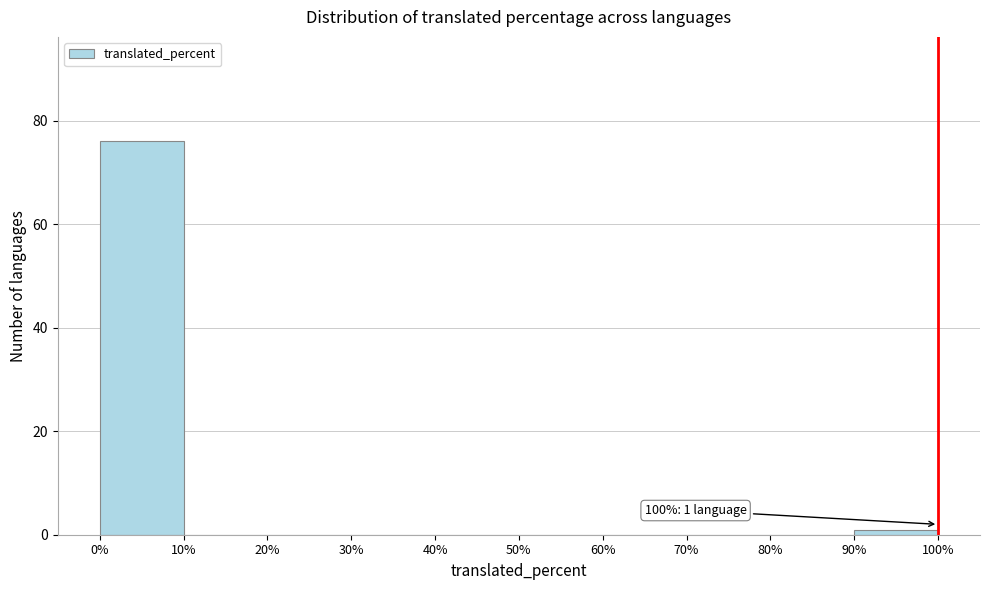

Which range on the x-axis has the tallest bar?

0% to 10%